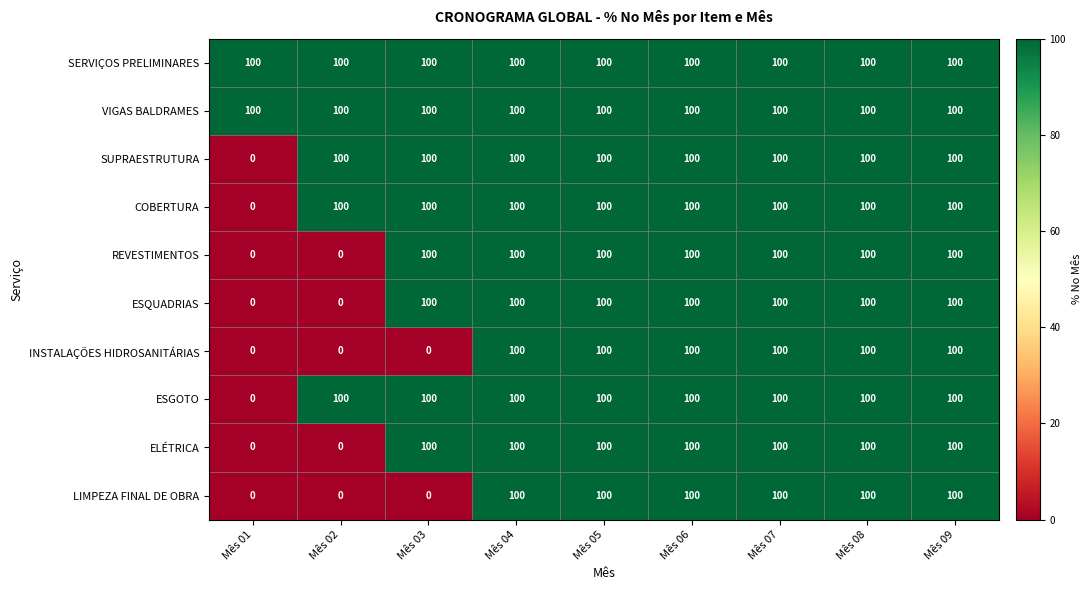

At which label is ESGOTO closest to 50?

Mês 01